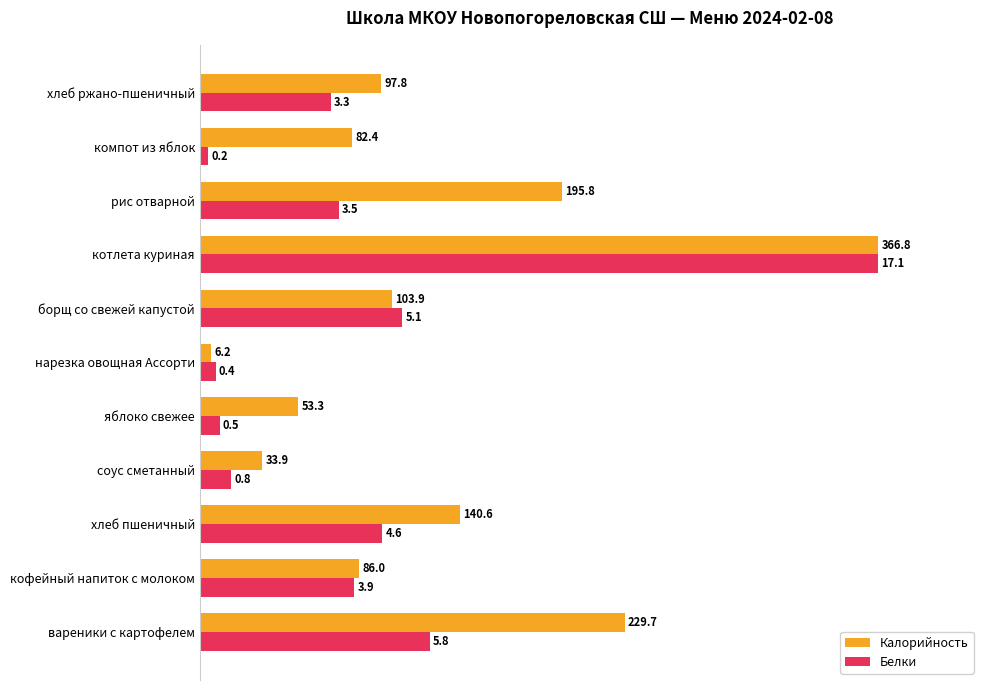

What are all the series names shown in the legend?

Калорийность, Белки